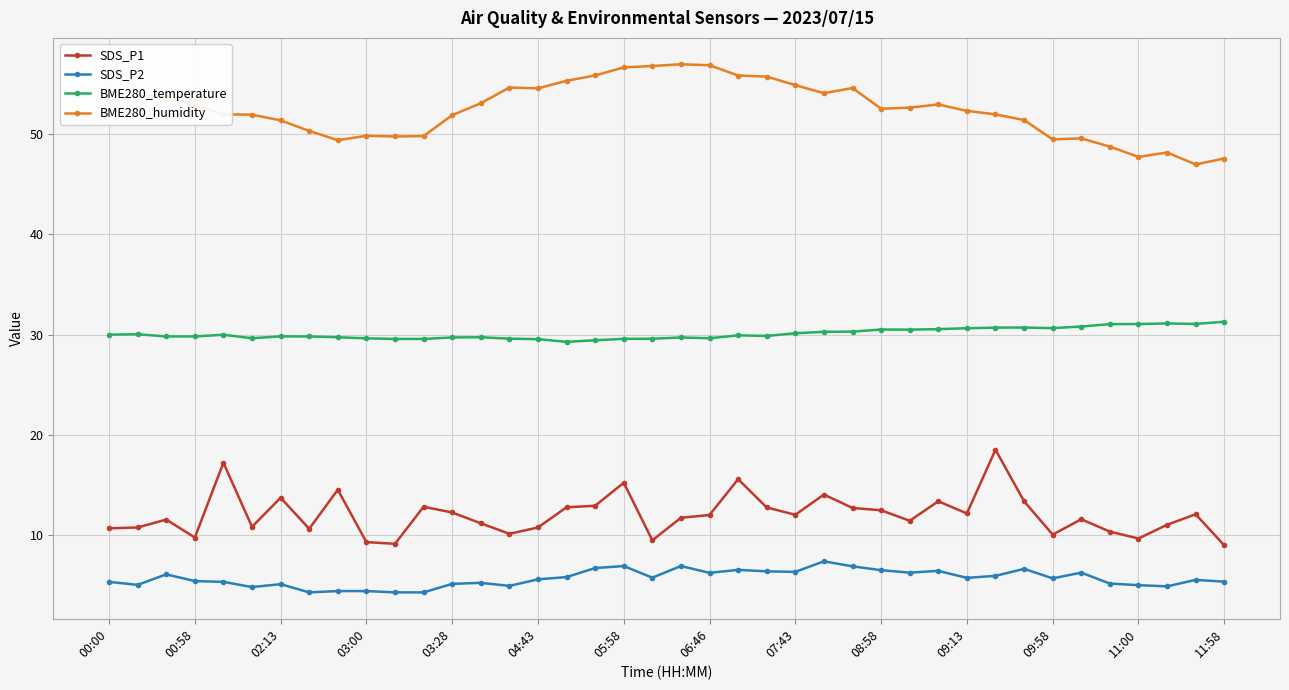

Which series has the largest total across all categories?

BME280_humidity